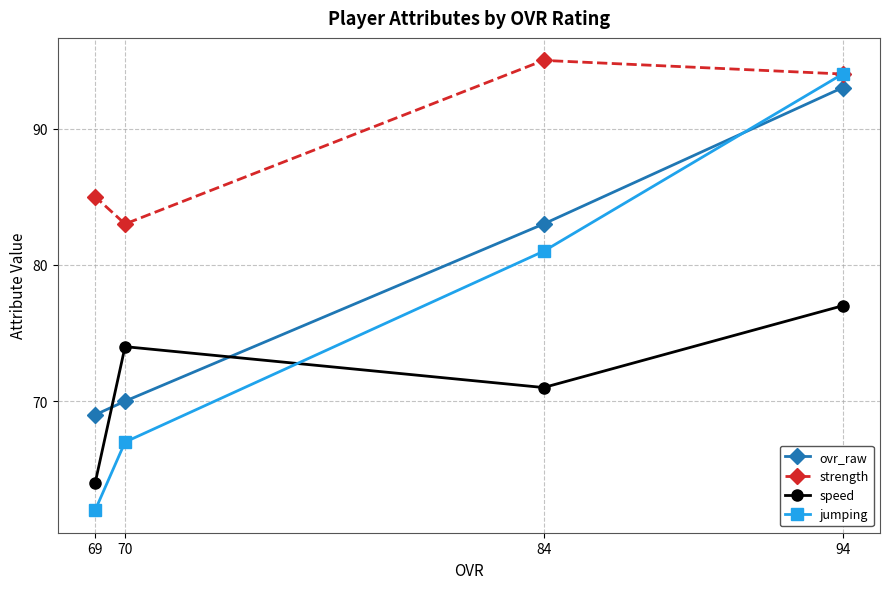

Reading left to right, list all the values displayed in this chart.

ovr_raw: 69=69	70=70	84=83	94=93
strength: 69=85	70=83	84=95	94=94
speed: 69=64	70=74	84=71	94=77
jumping: 69=62	70=67	84=81	94=94